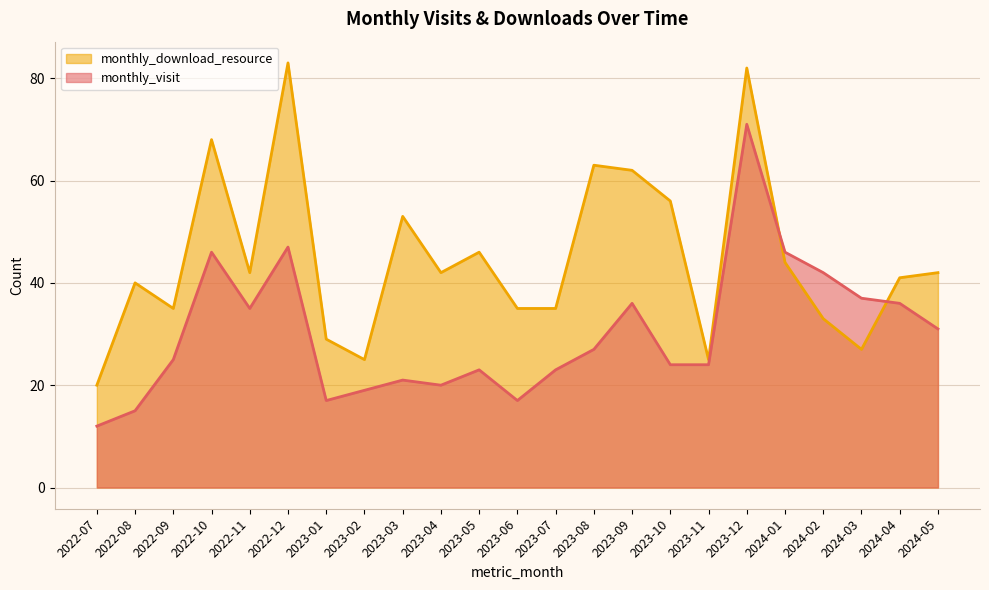

What is the label of the 2nd point from the left?

2022-08